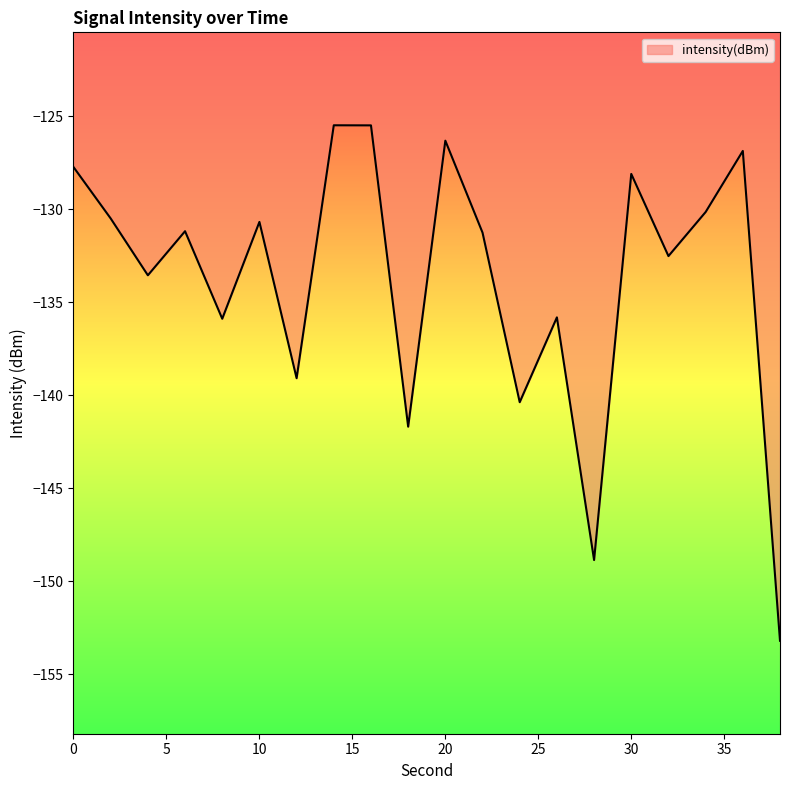

What is the difference between the maximum and minimum values?

27.7